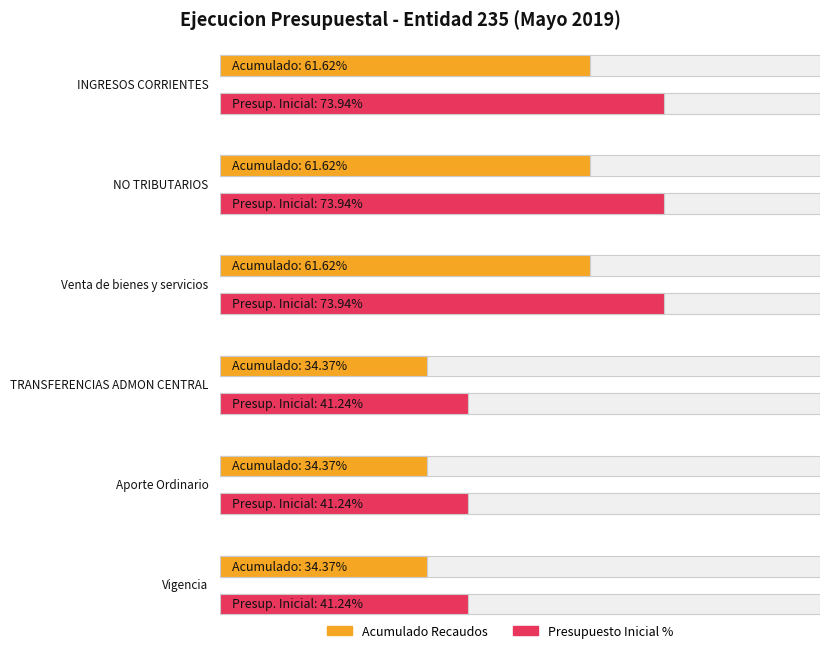

Which series has the largest total across all categories?

PRESUPUESTO INICIAL